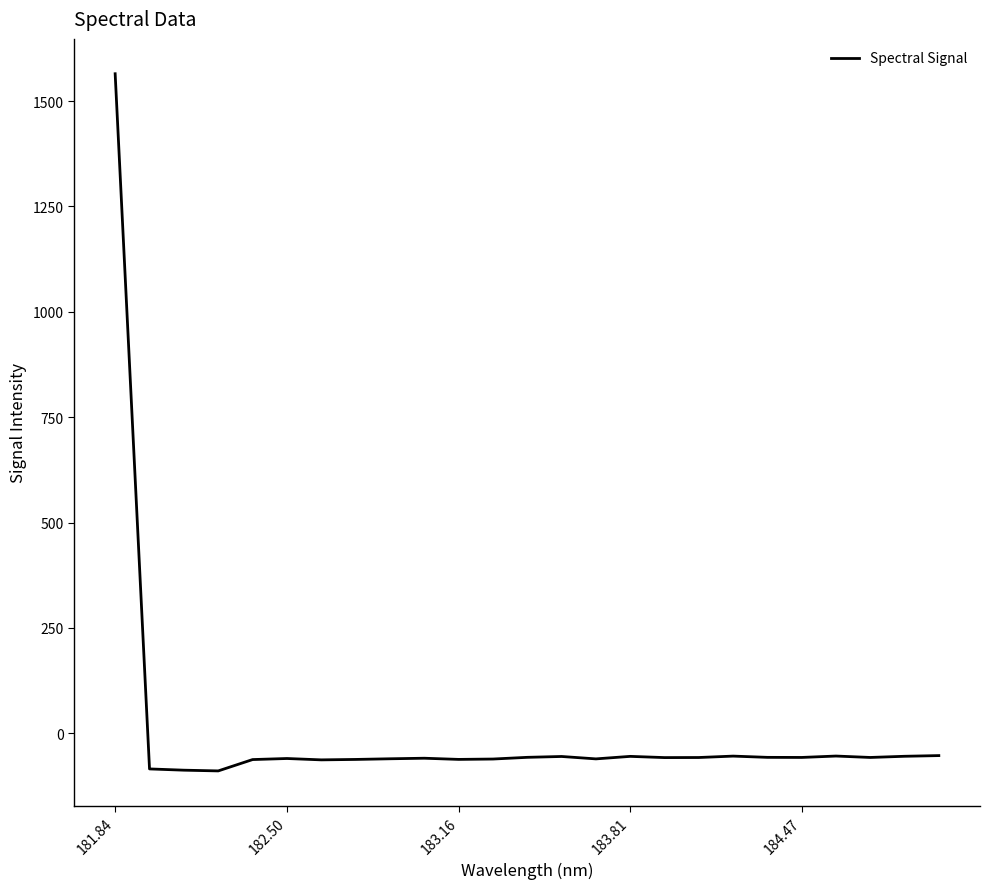

What is the difference between the second highest and second lowest values?

34.6